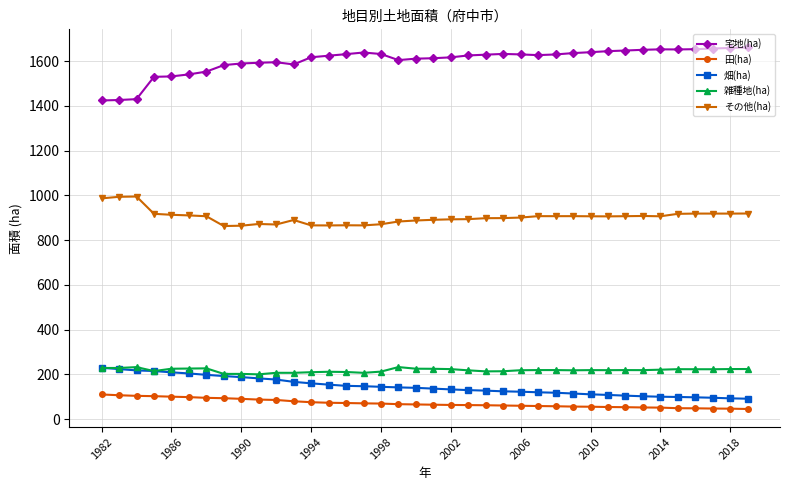

What is the value of the その他(ha) point at the 5th from the left?

913.6